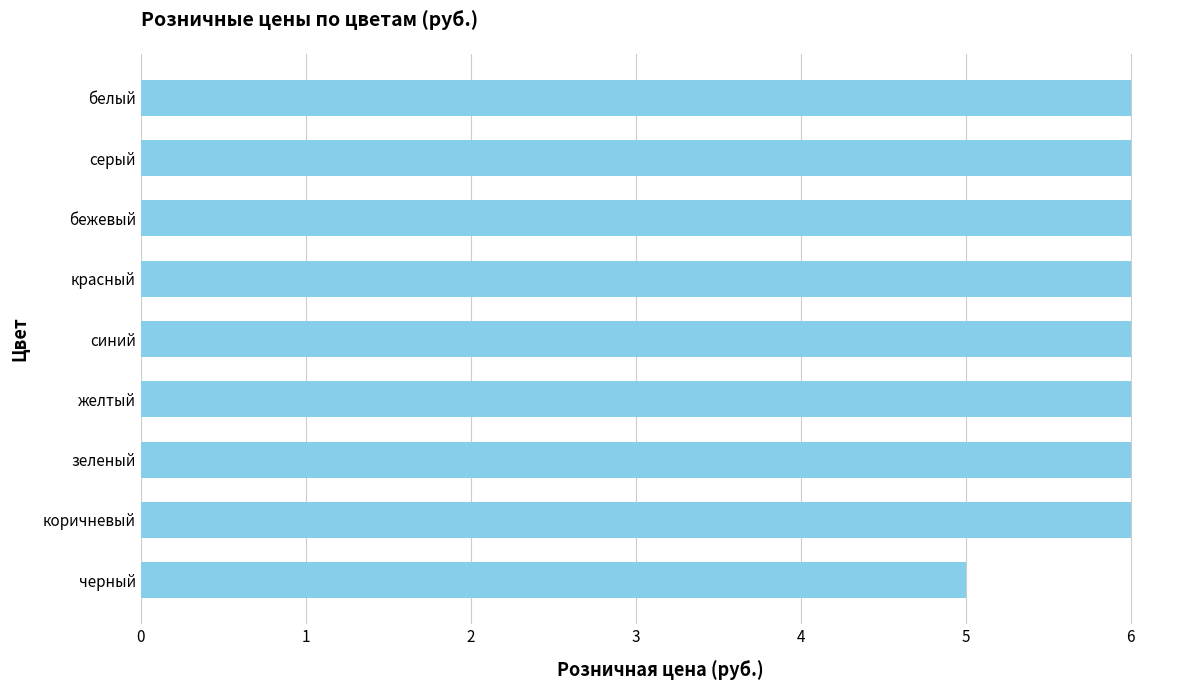

The chart shows a value of 4 at красный. True or false?

False